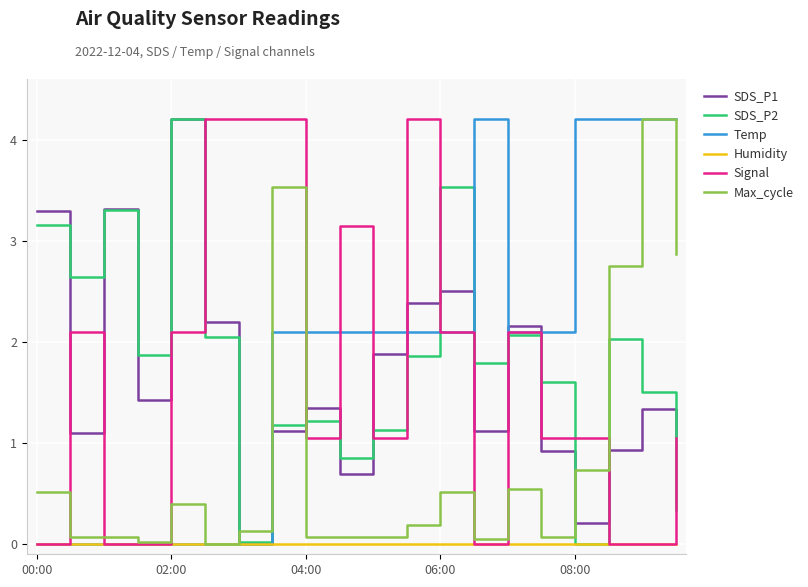

What is the highest value of the Temp series?

4.2